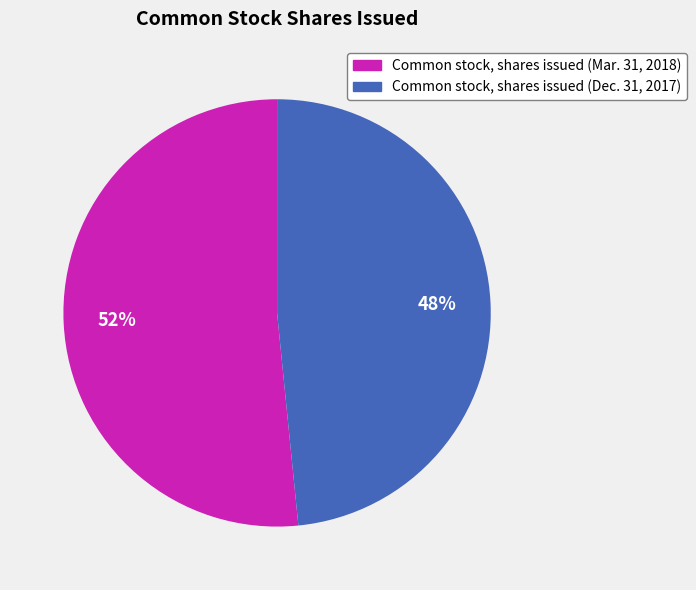

Which has a higher value, Common stock, shares issued (Mar. 31, 2018) or Common stock, shares issued (Dec. 31, 2017)?

Common stock, shares issued (Mar. 31, 2018)